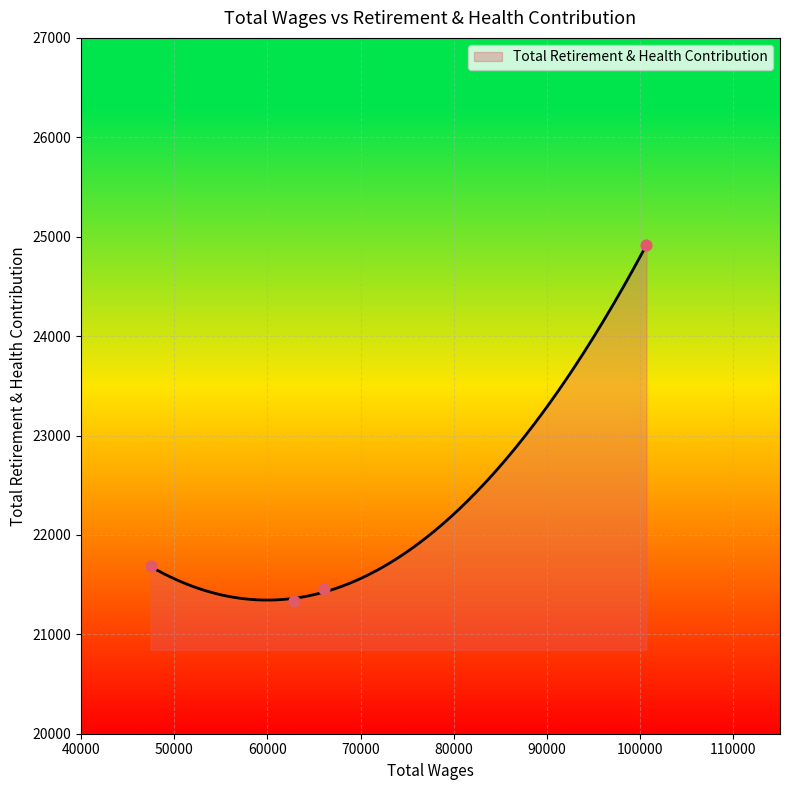

What is the change in value from 100670.0 to 47461.0?

-3230